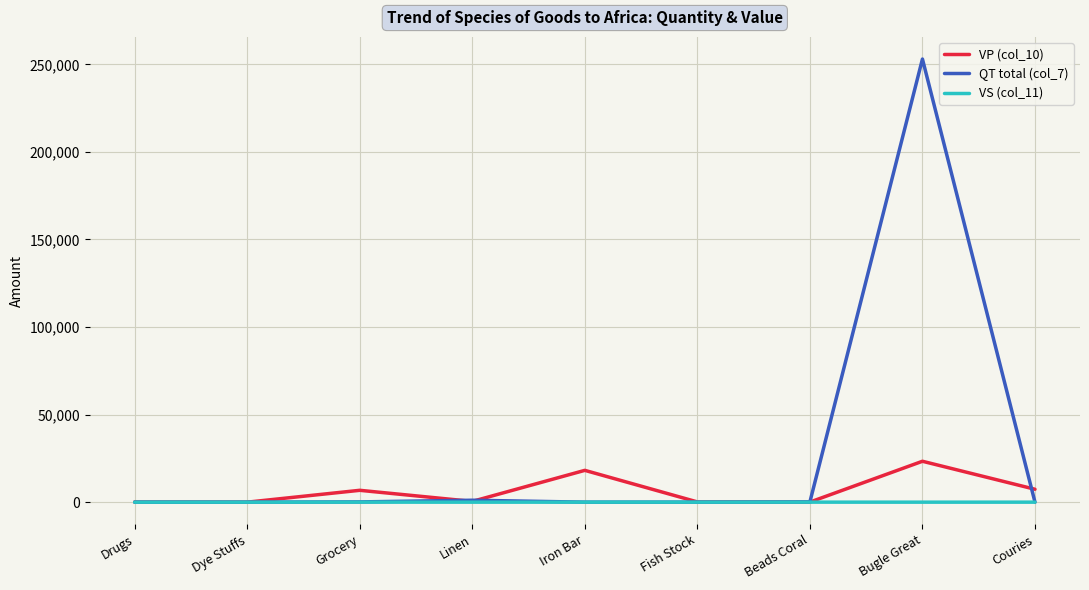

What is the maximum value shown in the chart?

253019.0